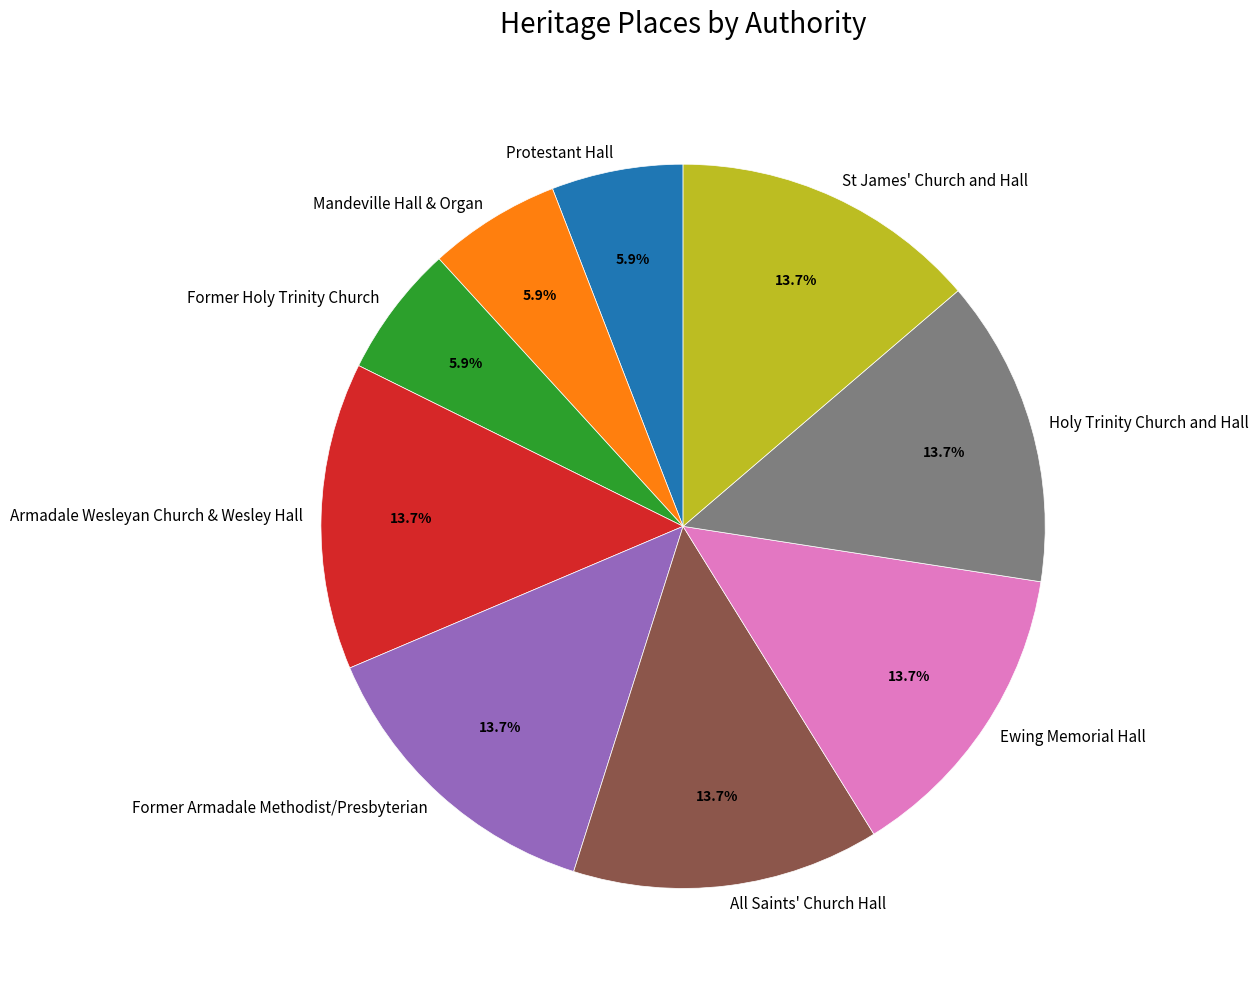

Approximately how many times larger is the value at Former Holy Trinity Church compared to Former Armadale Methodist/Presbyterian?

0.4